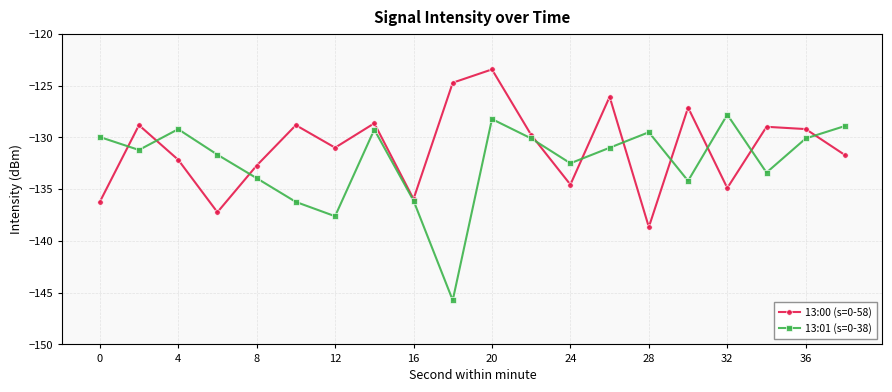

Reading left to right, list all the values displayed in this chart.

13:00 (s=0-58): -136.2	-128.8	-132.2	-137.2	-132.7	-128.8	-131.0	-128.6	-136.0	-124.7	-123.4	-129.8	-134.6	-126.1	-138.7	-127.1	-134.9	-129.0	-129.2	-131.7
13:01 (s=0-38): -130.0	-131.2	-129.2	-131.7	-133.9	-136.2	-137.6	-129.2	-136.1	-145.7	-128.2	-130.1	-132.5	-131.0	-129.5	-134.2	-127.8	-133.4	-130.1	-128.9